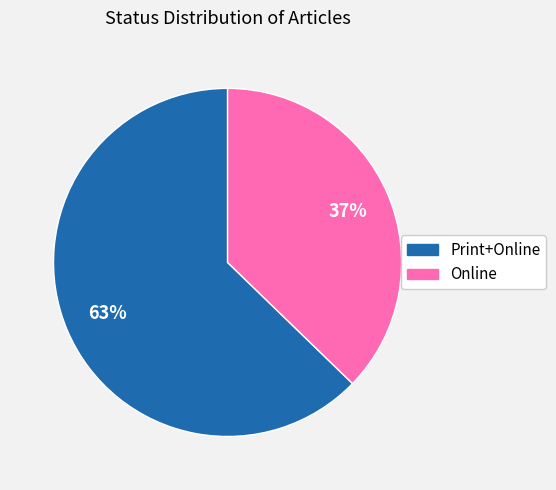

Count the number of slices in the pie.

2